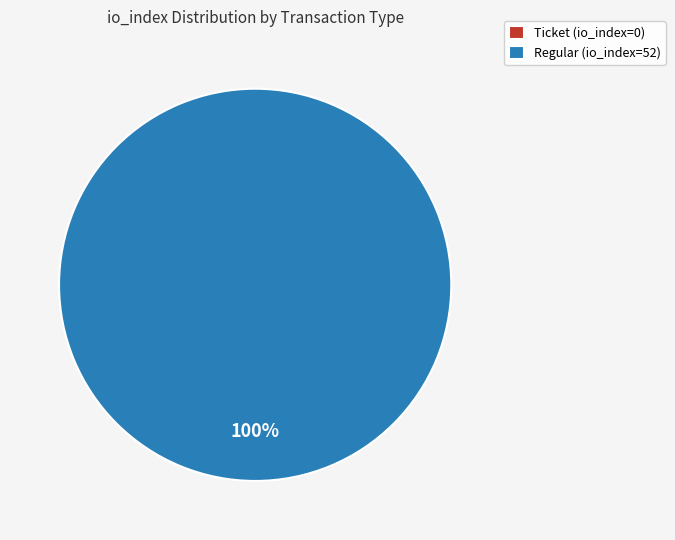

How many slices are in this pie chart?

2